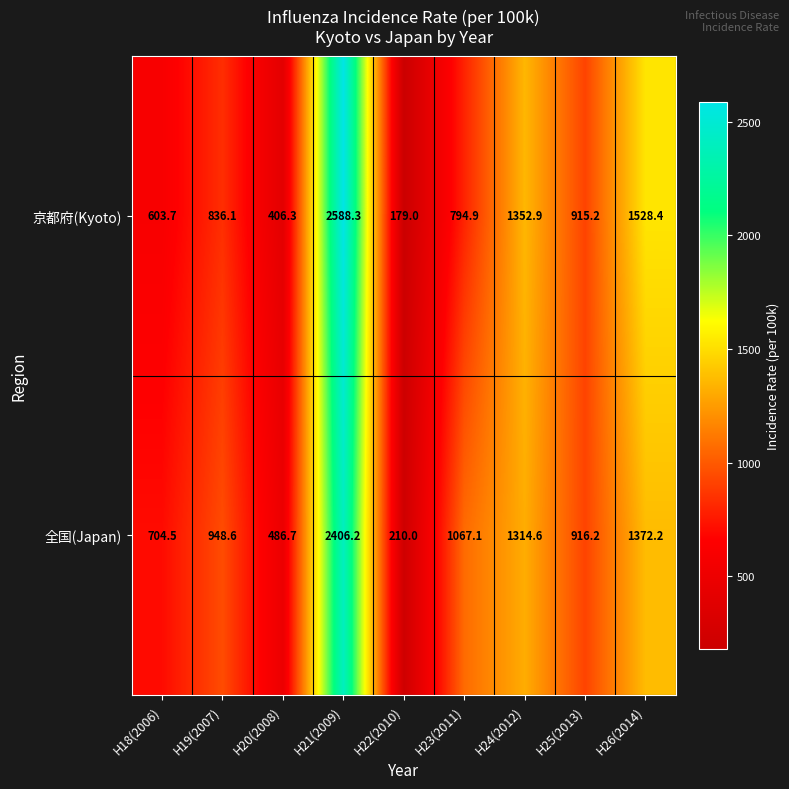

Reading left to right, list all the values displayed in this chart.

京都府(Kyoto): 603.7	836.1	406.3	2588.3	179.0	794.9	1352.9	915.2	1528.4
全国(Japan): 704.5	948.6	486.7	2406.2	210.0	1067.1	1314.6	916.2	1372.2